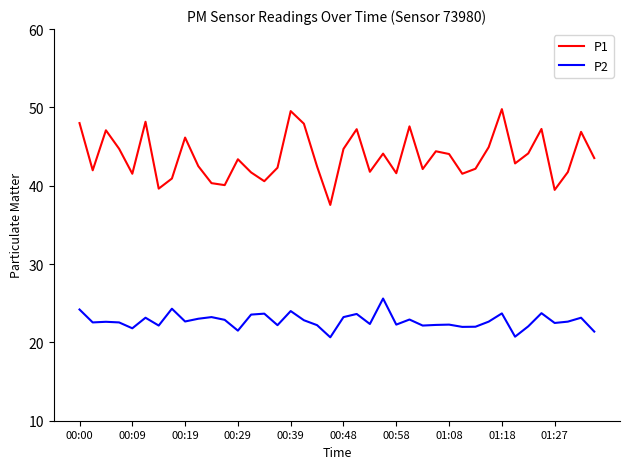

Is this an area chart (filled region under the line)?

No